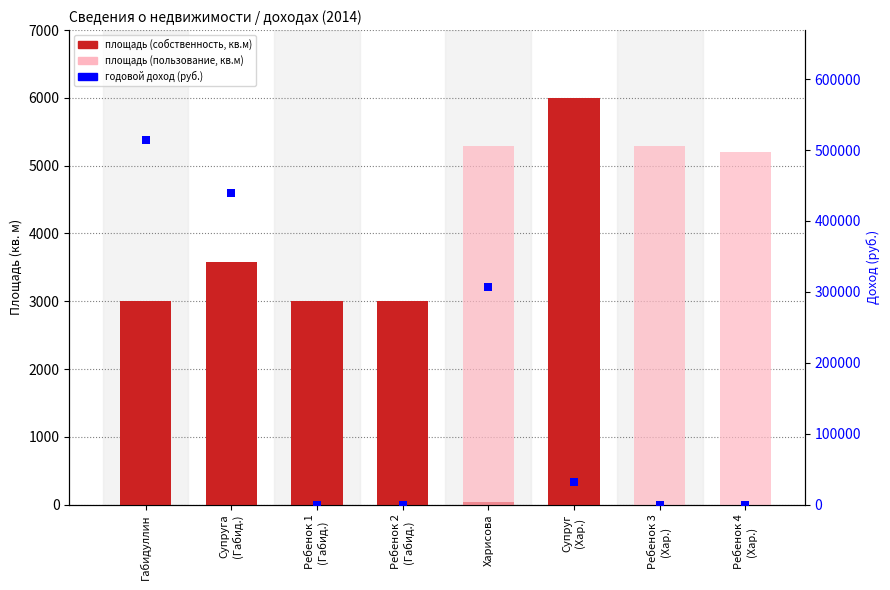

Is the value of площадь собственность (кв.м) at Ребенок 2
(Габид.) greater than the value of площадь пользование (кв.м) at Ребенок 1
(Габид.)?

Yes